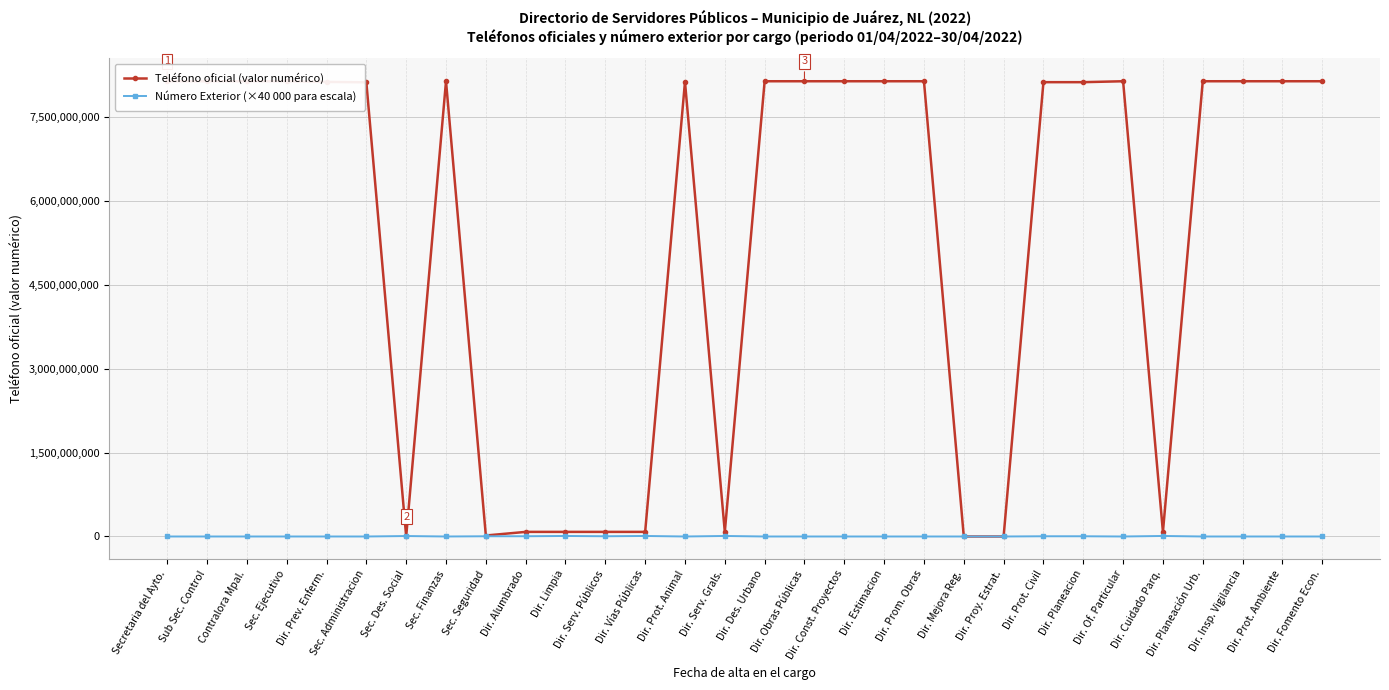

After their last crossing, which series has the higher values: Número Exterior (×40 000 para escala) or Teléfono oficial (valor numérico)?

Teléfono oficial (valor numérico)